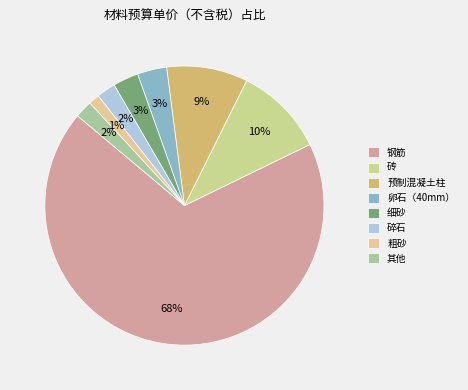

True or false: 细砂 accounts for 3% of the total.

True